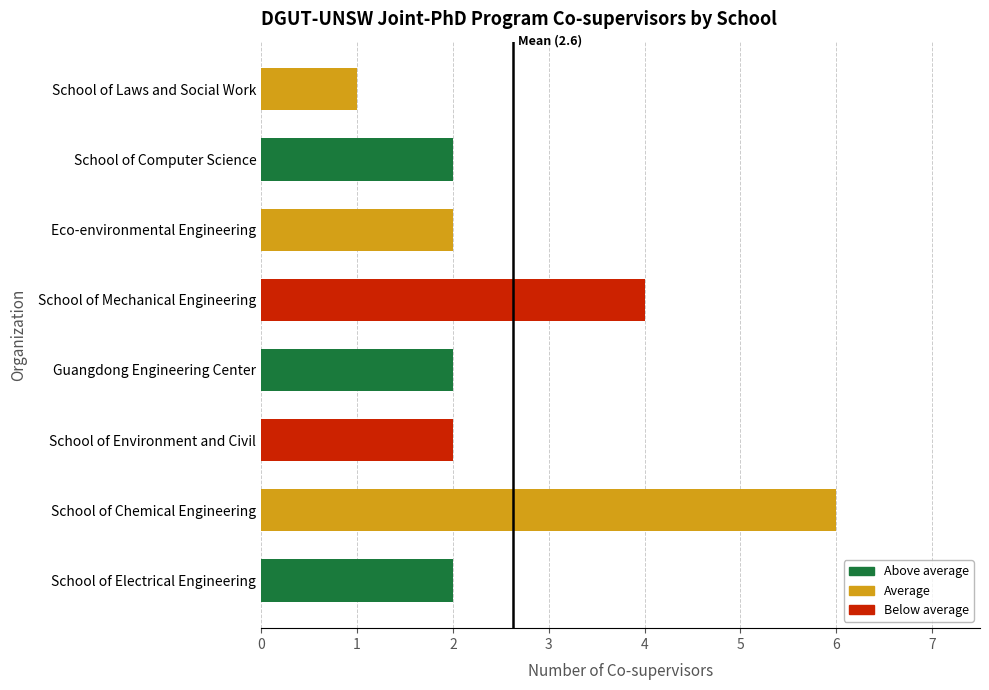

Is it true that the value at School of Computer Science is 3?

False